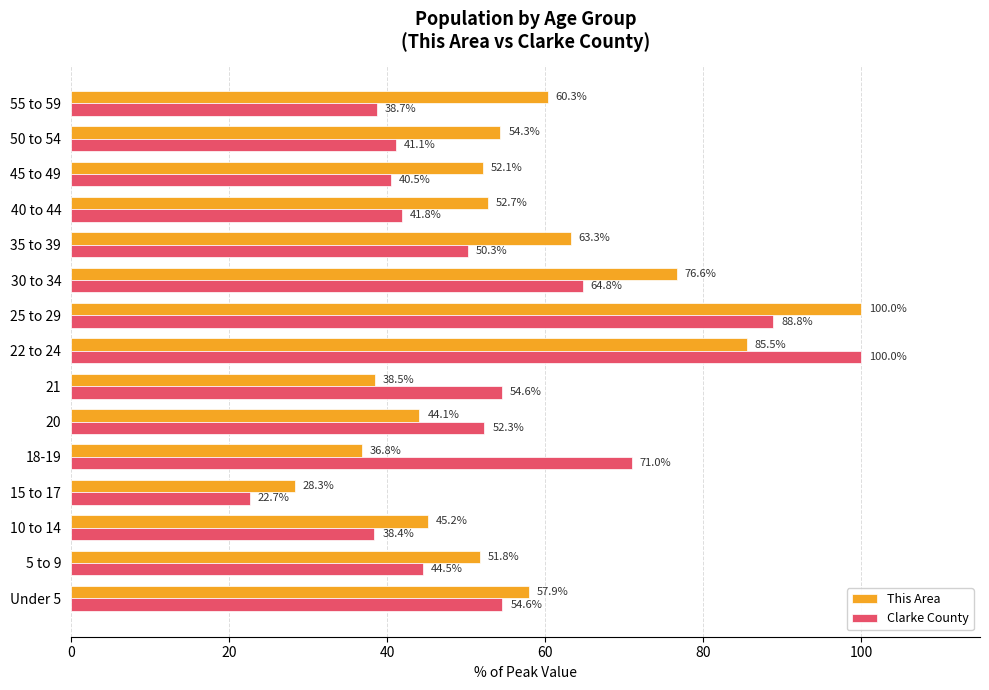

Which category has the highest value in the Clarke County series?

22 to 24